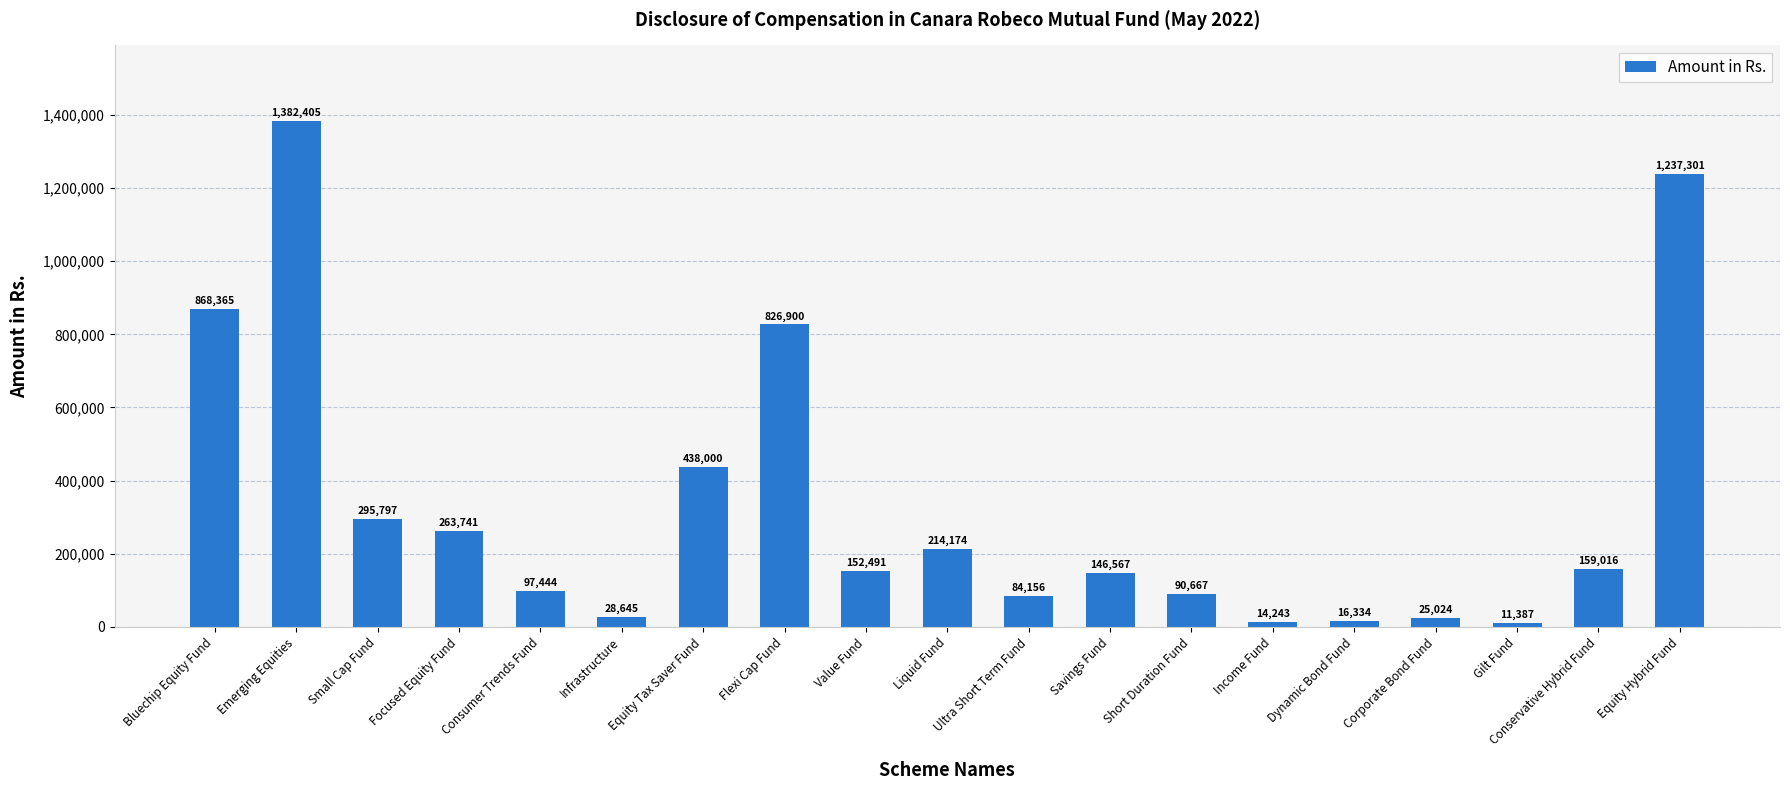

What is the sum of all values?

6352657